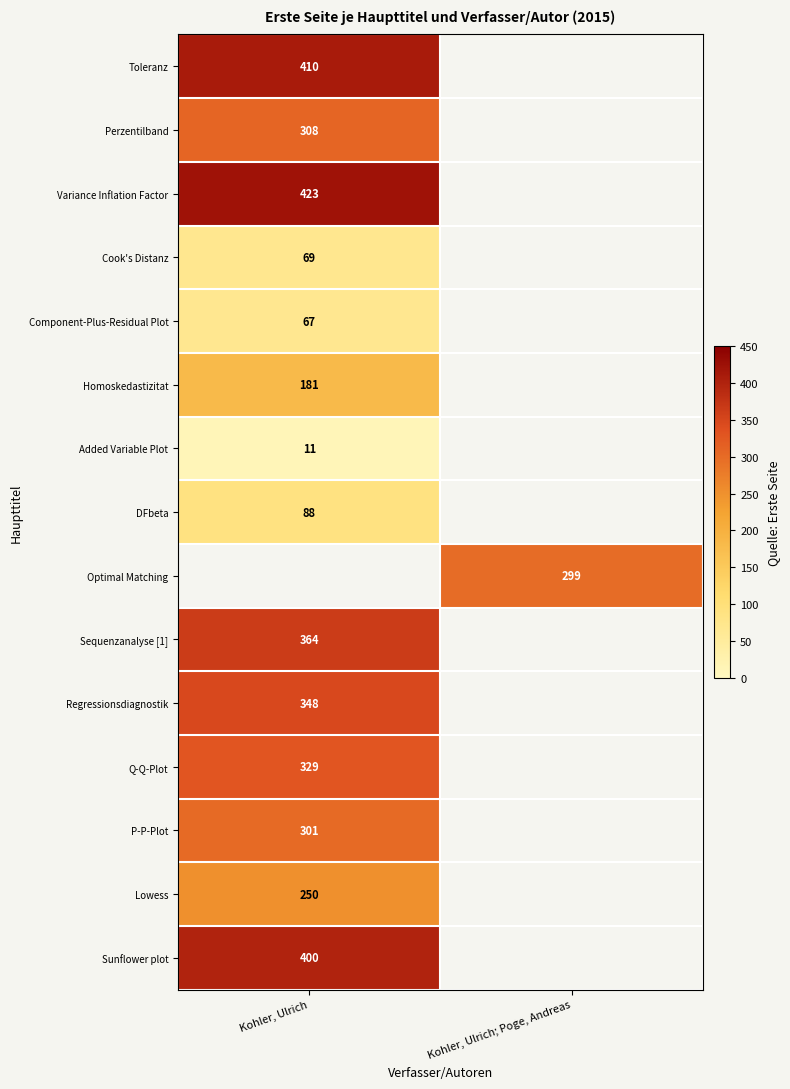

True or false: Added Variable Plot has a value of 14 at Kohler, Ulrich.

False